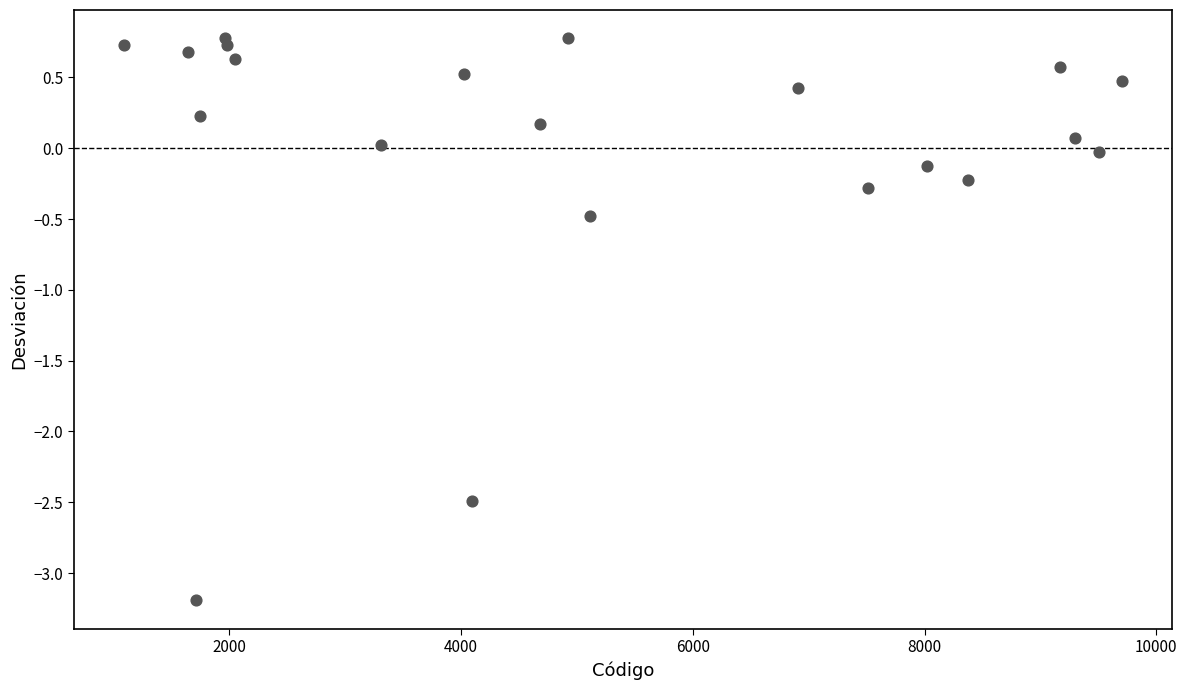

What is the range of Y values (max minus min)?

4.0